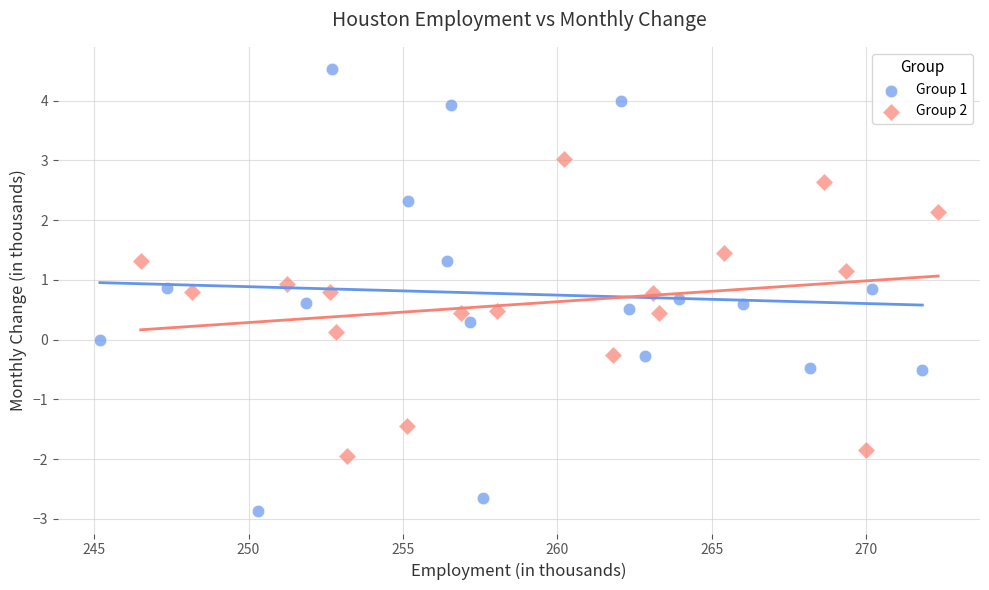

Which series reaches the maximum Y coordinate?

Group 1